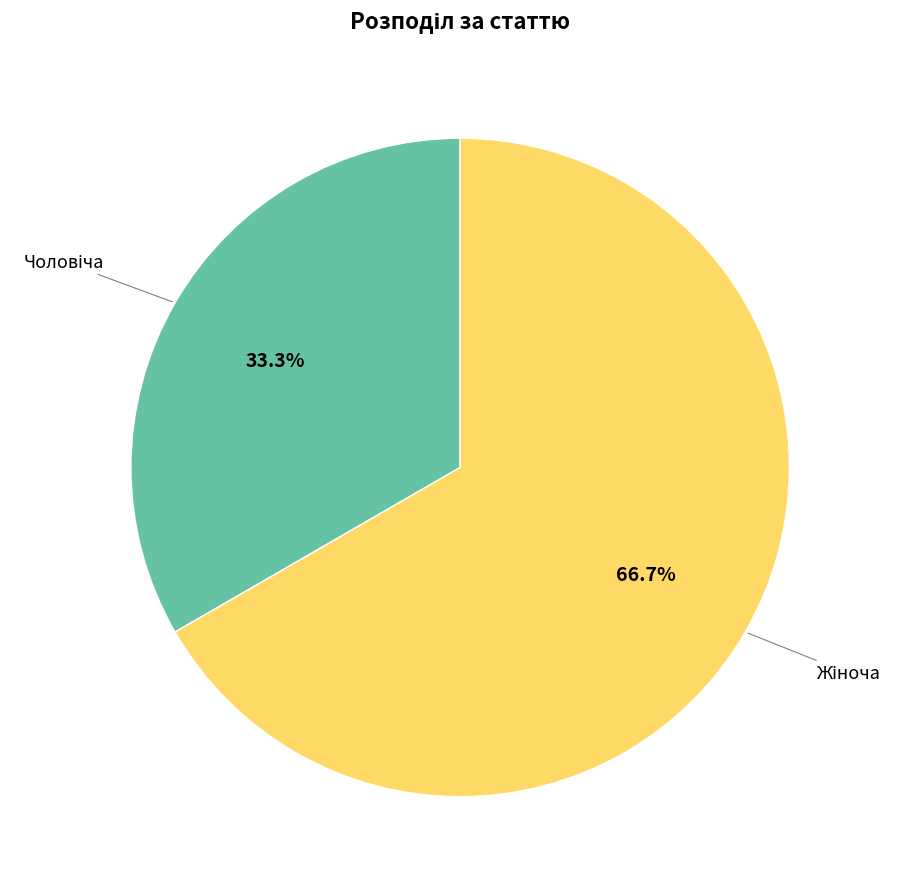

Is there any slice that represents more than half of the pie?

Yes